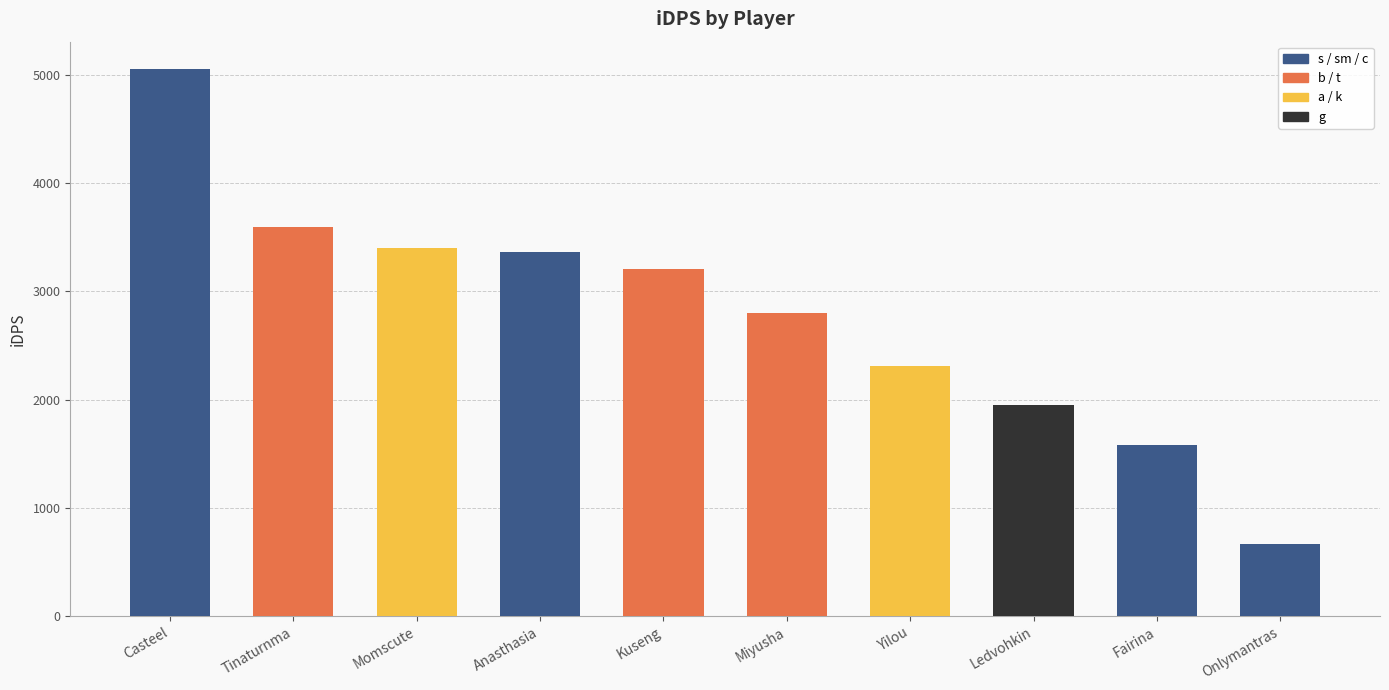

What is the sum of all values?

27937.0